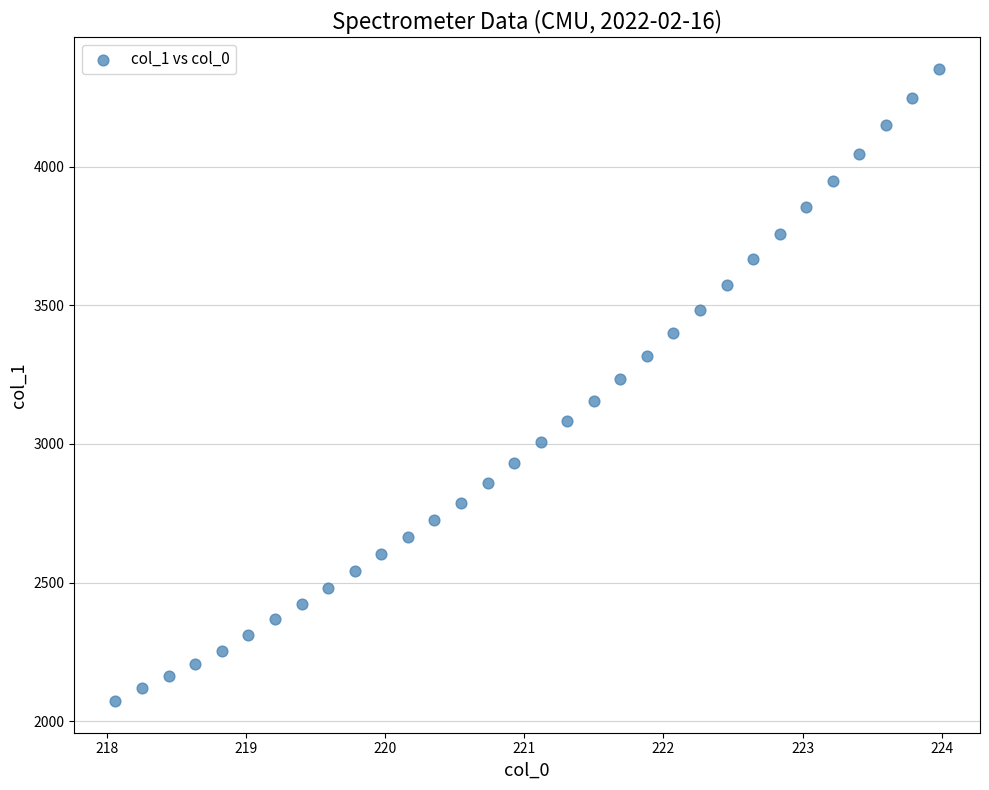

What is the range of X values (max minus min)?

5.9